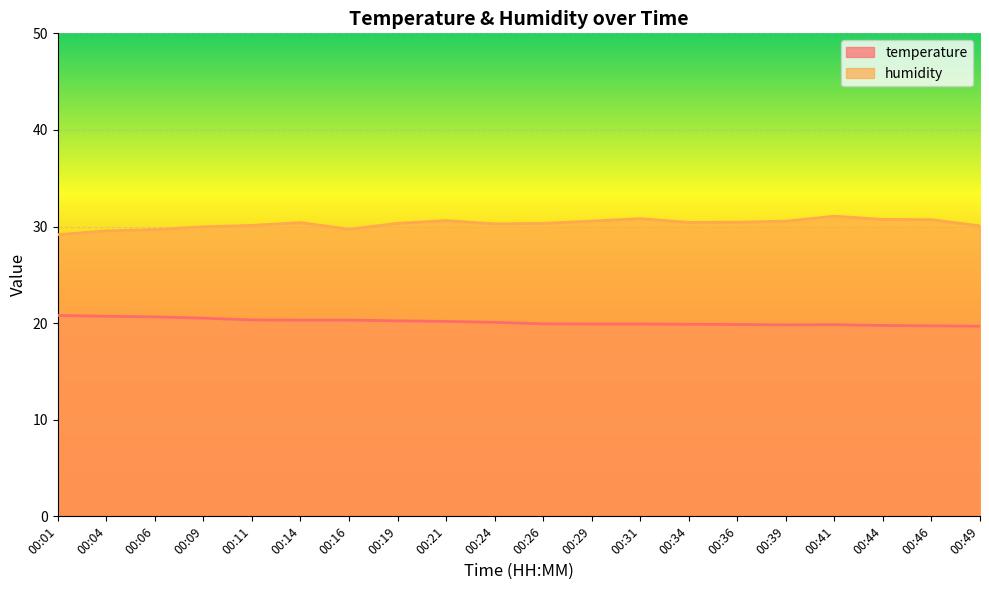

Which label corresponds to the largest value in the chart?

00:41